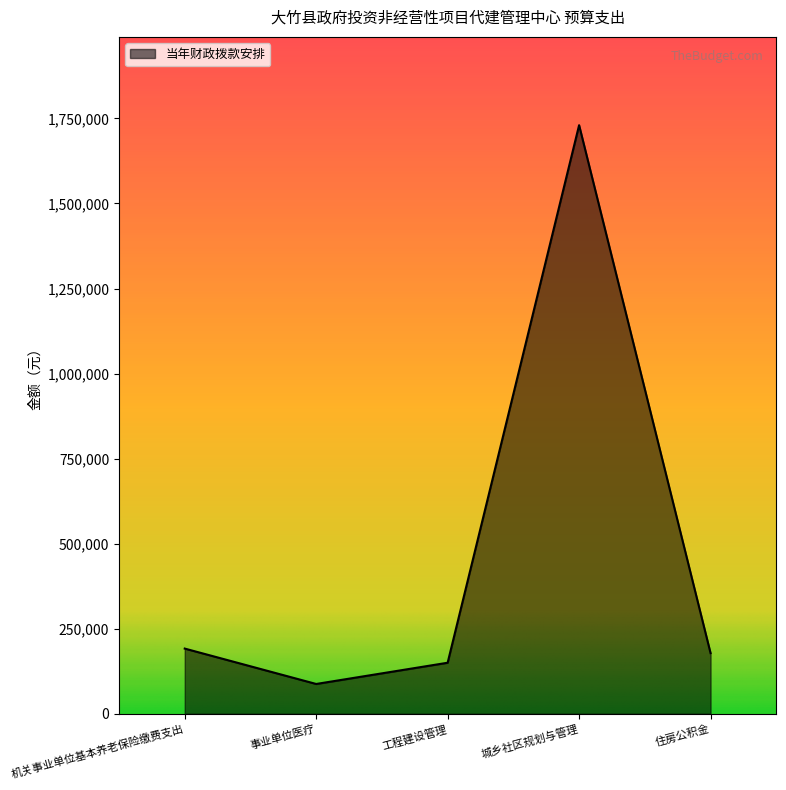

Reading left to right, transcribe all the data shown in this chart.

191601	87558	150000	1730080	178260